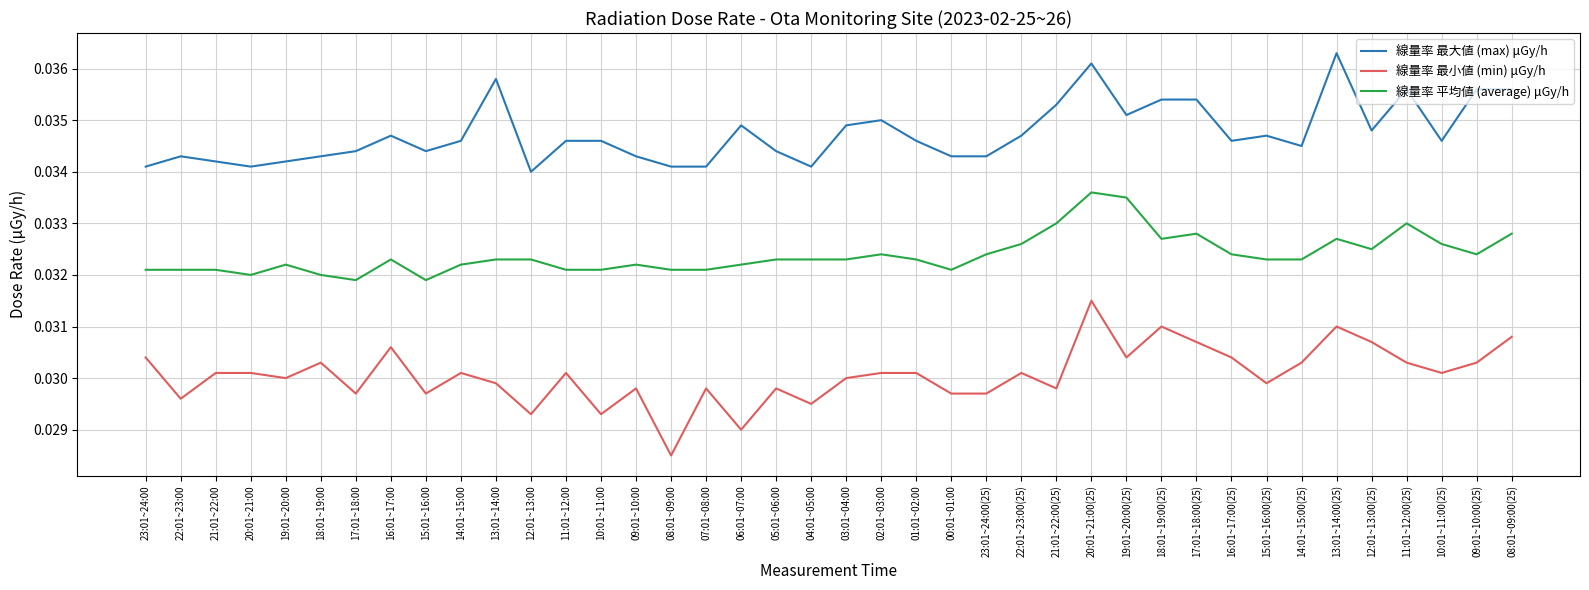

Where is 線量率 最小値 (min) μGy/h nearest to the value 0?

08:01~09:00